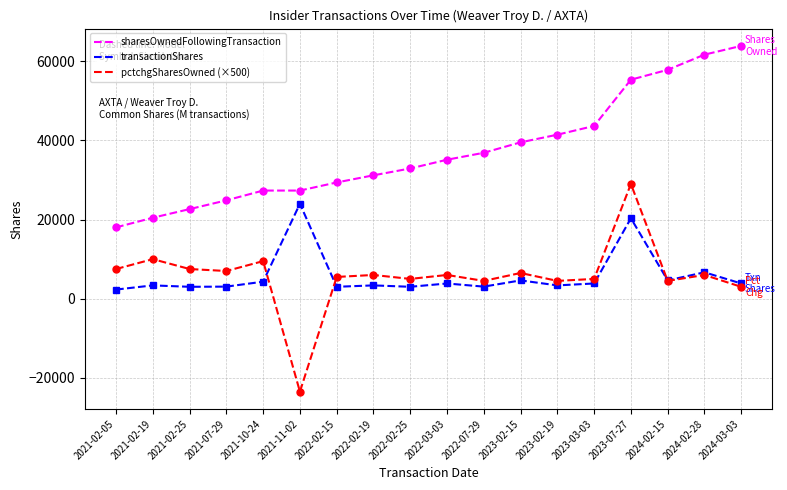

What is the lowest value of the transactionShares series?

2306